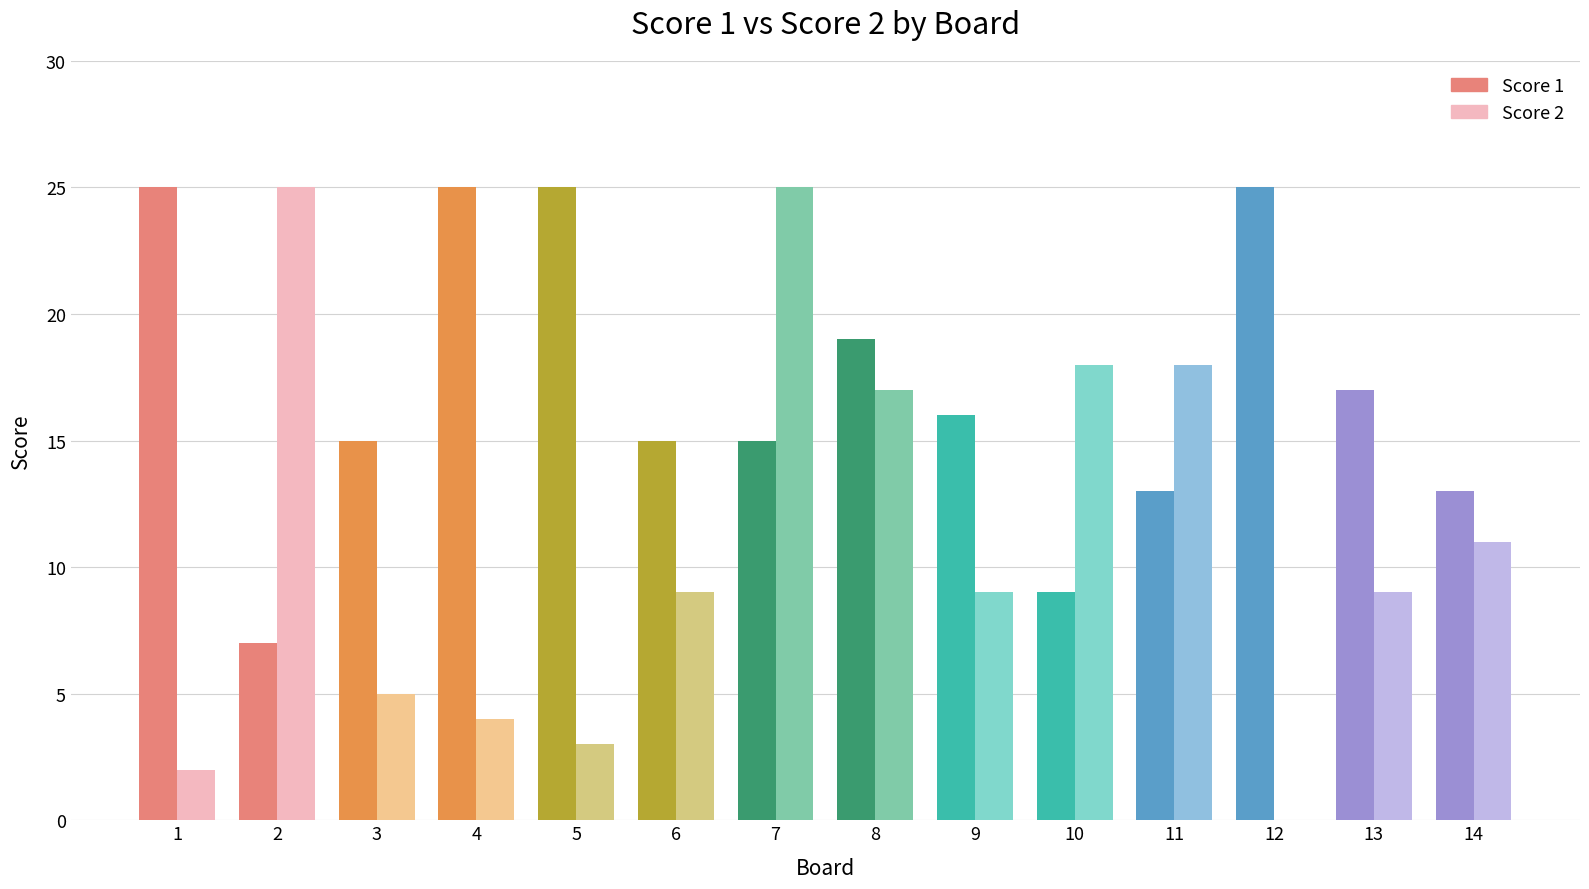

Is the value of Score 1 at 4 greater than the value of Score 2 at 2?

No